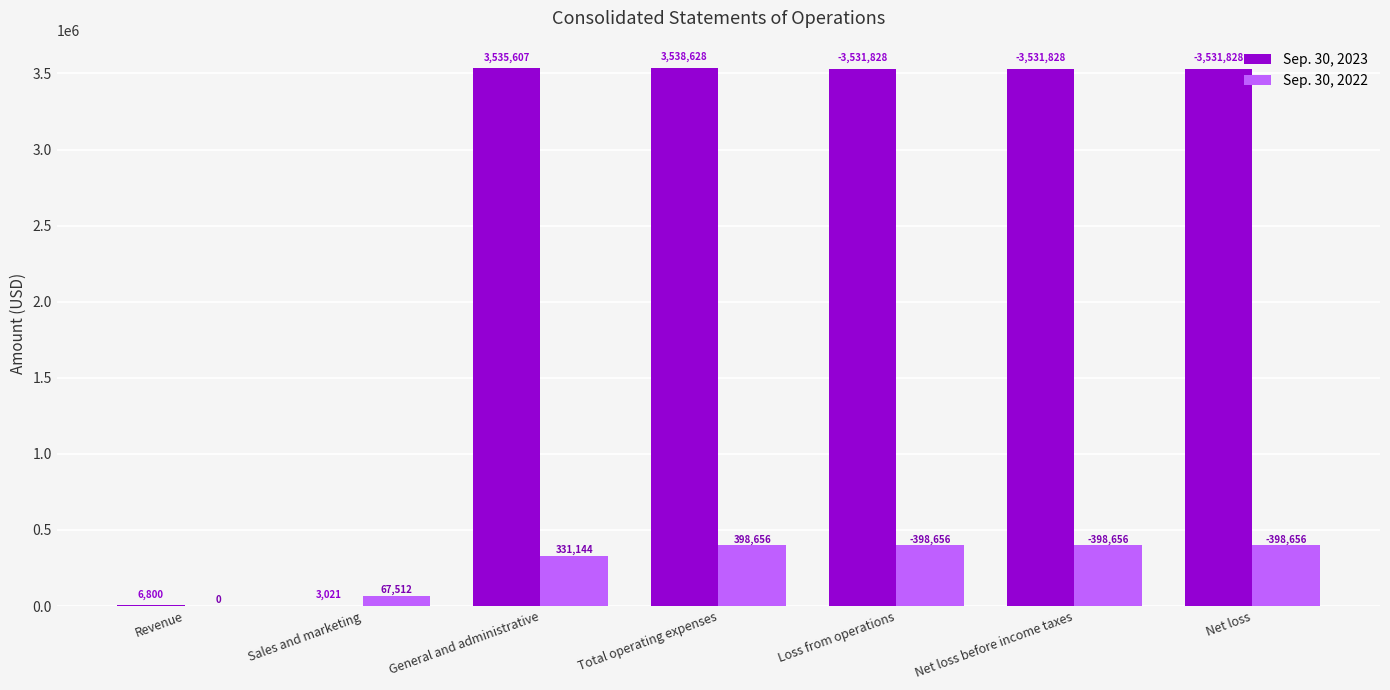

Which category has the highest value in the Sep. 30, 2023 series?

Total operating expenses